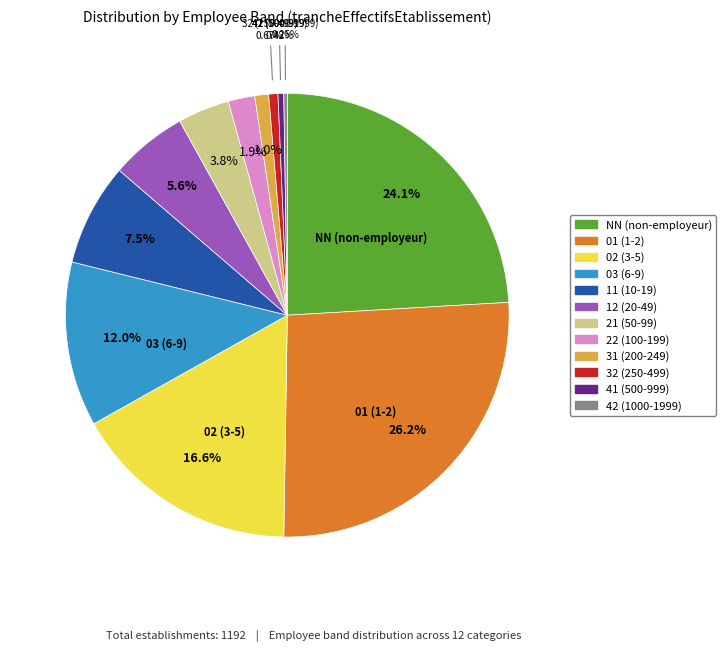

Do 41 and 31 together represent more than half of the pie?

No